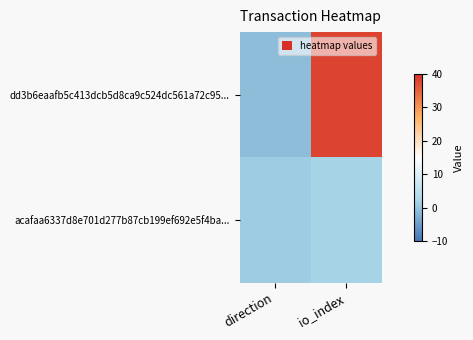

Reading right to left, transcribe all the data shown in this chart.

dd3b6eaafb5c413dcb5d8ca9c524dc561a72c95...: io_index=38	direction=-1
acafaa6337d8e701d277b87cb199ef692e5f4ba...: io_index=2	direction=1